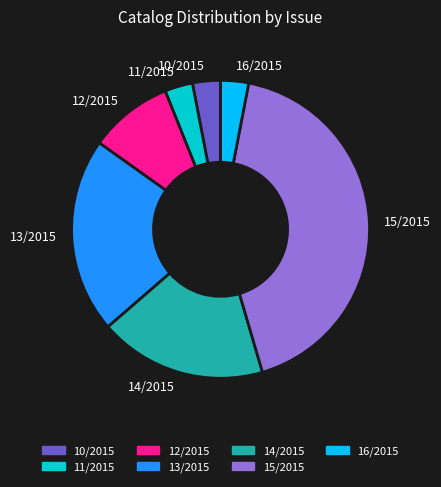

How many slices are in this pie chart?

7